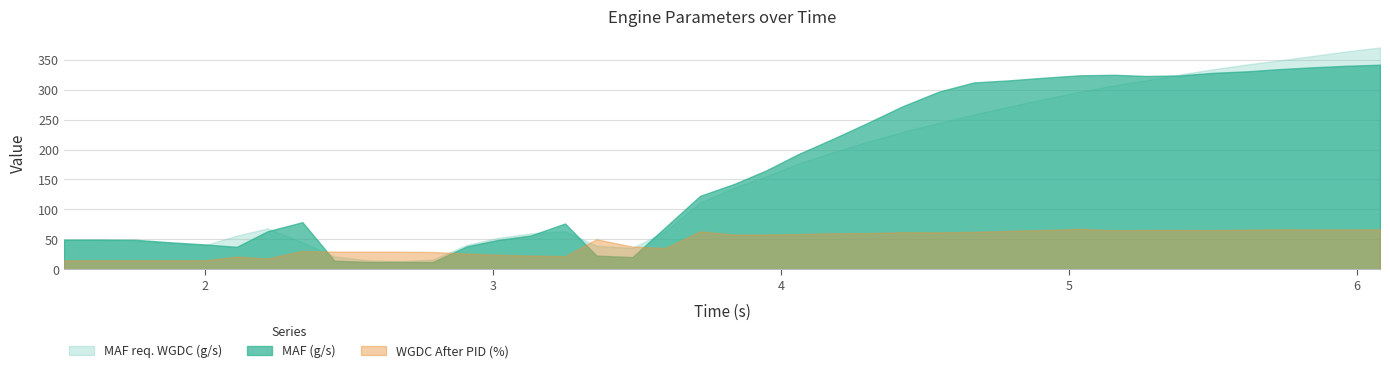

Reading right to left, transcribe all the data shown in this chart.

MAF (g/s): 6.08=341.7	5.958=339.8	5.849=337.4	5.729=334.2	5.621=330.7	5.498=328.0	5.38=323.6	5.268=322.8	5.159=324.8	5.039=324.0	4.908=319.8	4.79=315.5	4.669=312.0	4.548=296.6	4.421=272.0	4.3=244.3	4.18=217.8	4.058=191.9	3.95=165.4	3.838=142.6	3.719=122.6	3.598=70.0	3.484=20.2	3.359=22.8	3.25=76.4	3.131=56.4	3.017=49.0	2.909=38.2	2.791=12.2	2.677=12.2	2.569=12.1	2.449=14.4	2.338=78.7	2.217=63.5	2.11=37.4	2.0=41.5	1.878=45.1	1.759=49.2	1.641=49.5	1.51=49.4
MAF req. WGDC (g/s): 6.08=370.4	5.958=363.5	5.849=356.4	5.729=348.8	5.621=342.2	5.498=333.9	5.38=325.0	5.268=315.6	5.159=307.4	5.039=296.8	4.908=283.6	4.79=271.5	4.669=258.5	4.548=244.4	4.421=229.3	4.3=213.0	4.18=195.4	4.058=176.3	3.95=155.4	3.838=136.4	3.719=111.4	3.598=63.4	3.484=35.6	3.359=39.1	3.25=63.8	3.131=59.9	3.017=52.5	2.909=40.8	2.791=16.2	2.677=13.5	2.569=14.8	2.449=21.3	2.338=45.1	2.217=68.3	2.11=56.1	2.0=40.3	1.878=44.0	1.759=47.3	1.641=49.1	1.51=49.4
WGDC After PID (%): 6.08=66.7	5.958=66.6	5.849=66.5	5.729=66.8	5.621=66.0	5.498=65.5	5.38=65.7	5.268=65.7	5.159=65.1	5.039=67.5	4.908=65.6	4.79=64.0	4.669=62.5	4.548=61.7	4.421=61.8	4.3=60.3	4.18=60.2	4.058=58.7	3.95=58.1	3.838=57.9	3.719=63.4	3.598=35.6	3.484=37.8	3.359=50.1	3.25=21.9	3.131=23.0	3.017=24.1	2.909=26.2	2.791=28.8	2.677=29.4	2.569=29.4	2.449=29.4	2.338=30.6	2.217=18.1	2.11=21.1	2.0=14.9	1.878=14.9	1.759=14.9	1.641=14.9	1.51=14.9